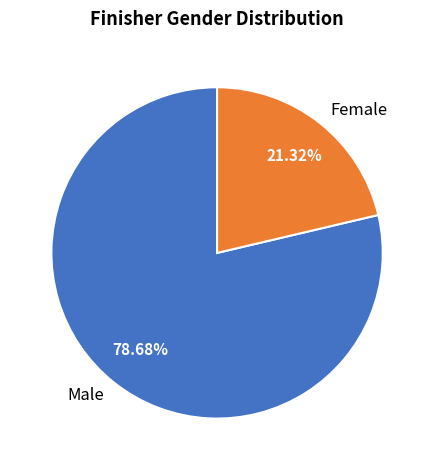

To the nearest percent, what is the difference between the Male and Female slice percentages?

57%